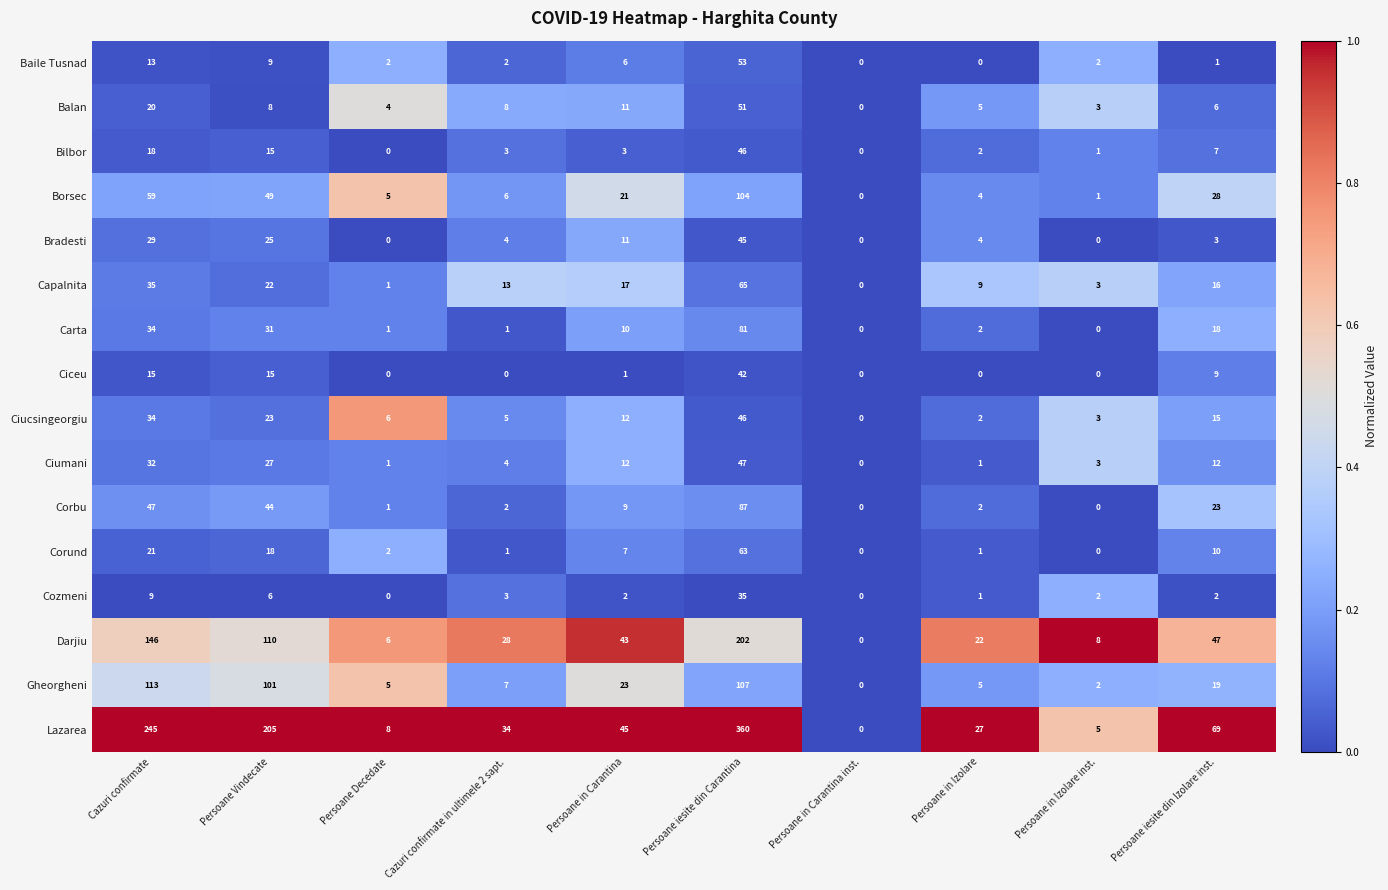

Count the number of data series in this chart.

16